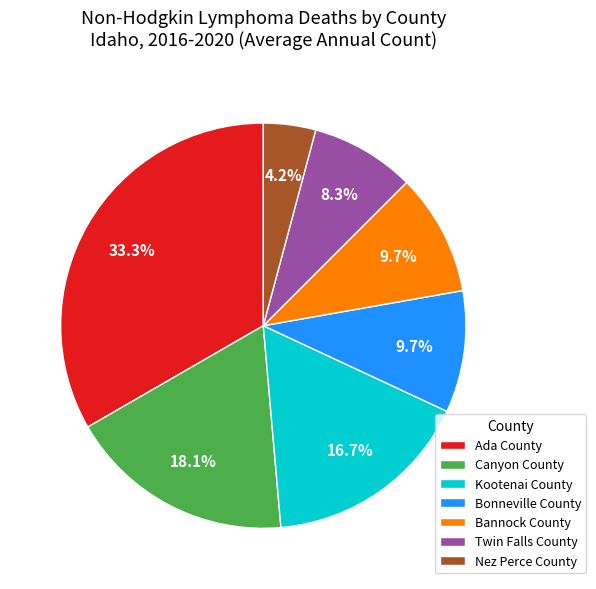

Combined, do Bonneville County and Bannock County account for over 50%?

No